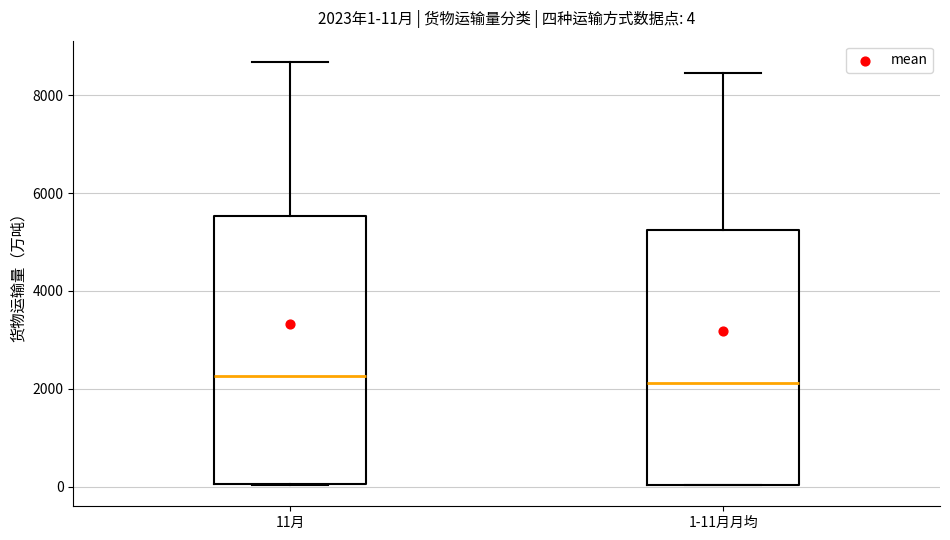

Which box is the tallest, from its lower edge to its upper edge?

11月